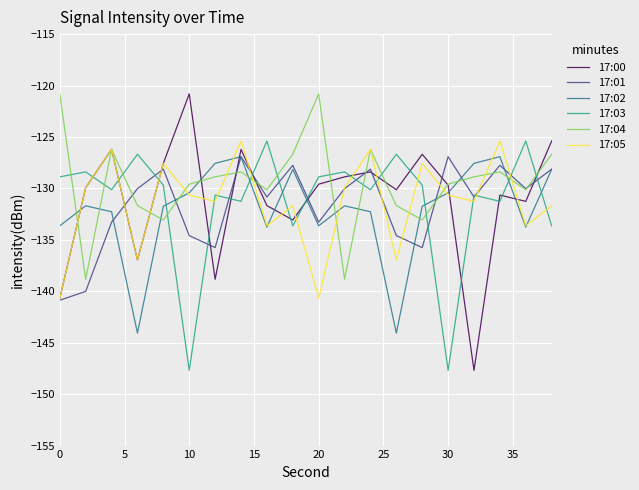

What is the minimum value shown in the chart?

-147.7